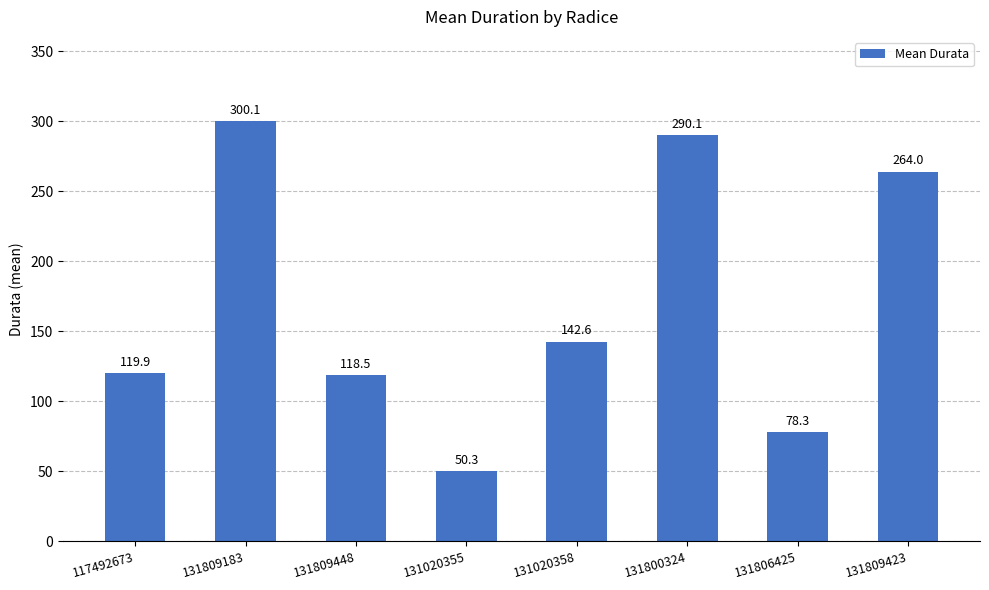

What is the change in value from 131020355 to 131020358?

+92.3